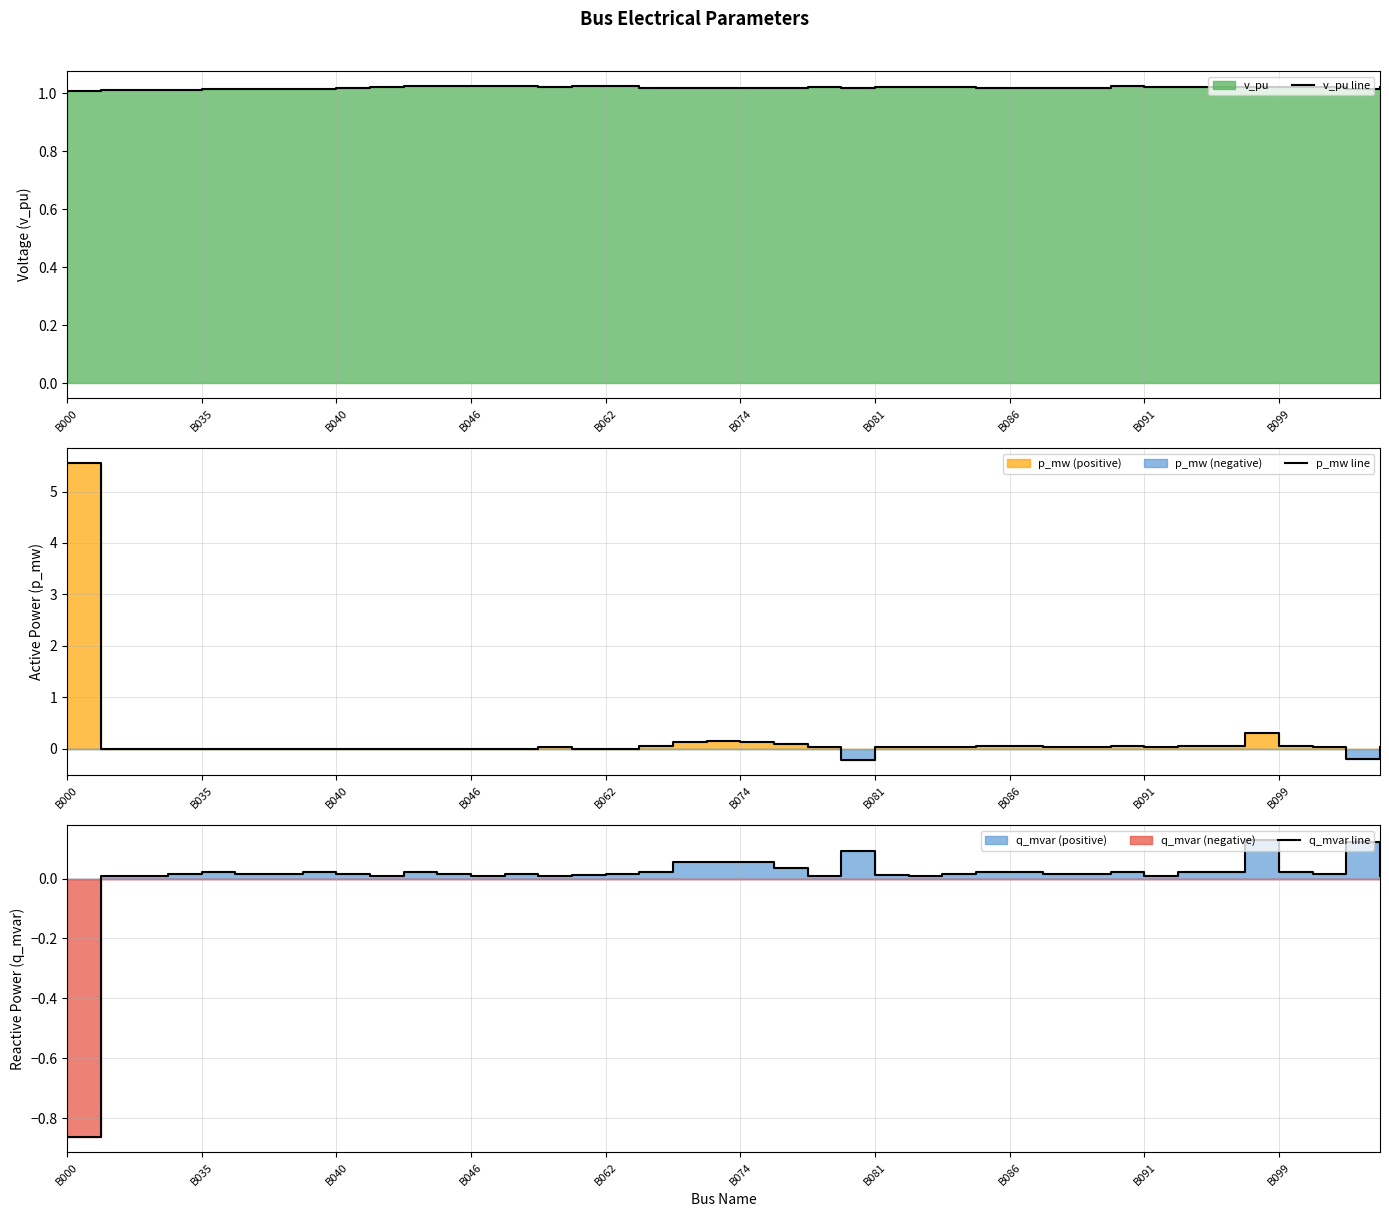

Reading right to left, list all the values displayed in this chart.

v_pu line: 1.0	1.0	1.0	1.0	1.0	1.0	1.0	1.0	1.0	1.0	1.0	1.0	1.0	1.0	1.0	1.0	1.0	1.0	1.0	1.0	1.0	1.0	1.0	1.0	1.0	1.0	1.0	1.0	1.0	1.0	1.0	1.0	1.0	1.0	1.0	1.0	1.0	1.0	1.0	1.0
p_mw line: 0.0	-0.2	0.0	0.1	0.3	0.1	0.1	0.0	0.1	0.0	0.0	0.1	0.1	0.0	0.0	0.0	-0.2	0.0	0.1	0.1	0.1	0.1	0.1	0.0	0.0	0.0	0.0	0.0	0.0	0.0	0.0	0.0	0.0	0.0	0.0	0.0	0.0	0.0	0.0	5.6
q_mvar line: 0.0	0.1	0.0	0.0	0.1	0.0	0.0	0.0	0.0	0.0	0.0	0.0	0.0	0.0	0.0	0.0	0.1	0.0	0.0	0.1	0.1	0.1	0.0	0.0	0.0	0.0	0.0	0.0	0.0	0.0	0.0	0.0	0.0	0.0	0.0	0.0	0.0	0.0	0.0	-0.9